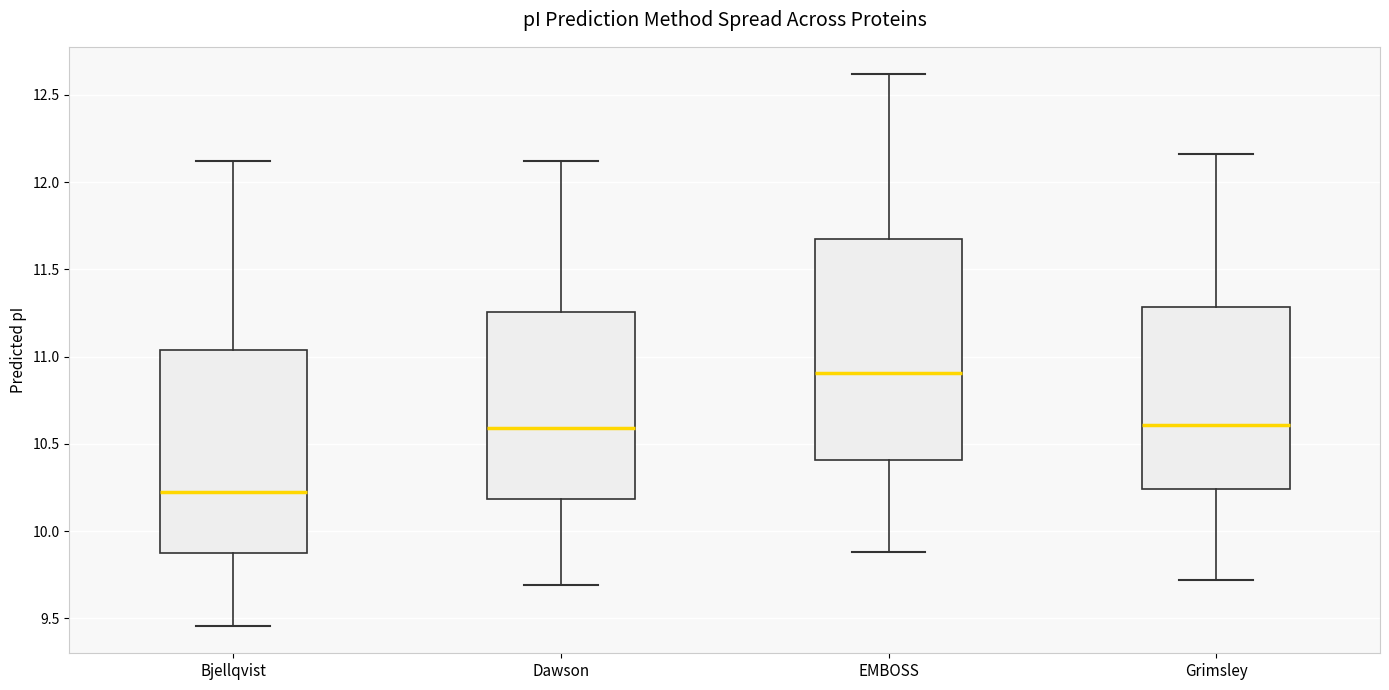

Which box's median line is the highest?

EMBOSS